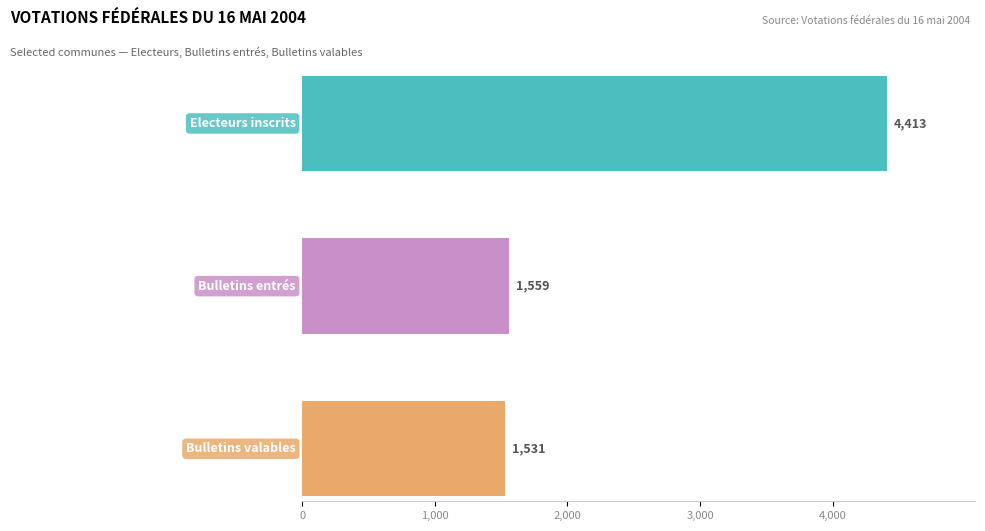

True or false: Bulletins valables has a value of 34 at Albinen.

False